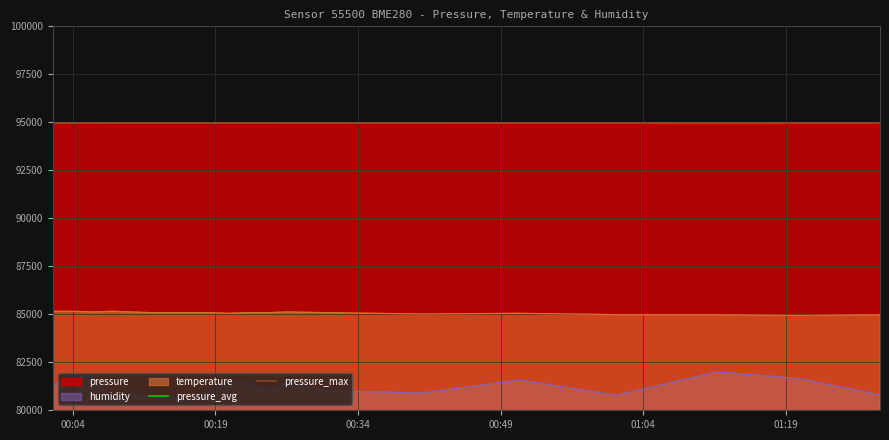

What is the average value of the pressure_max series?

94960